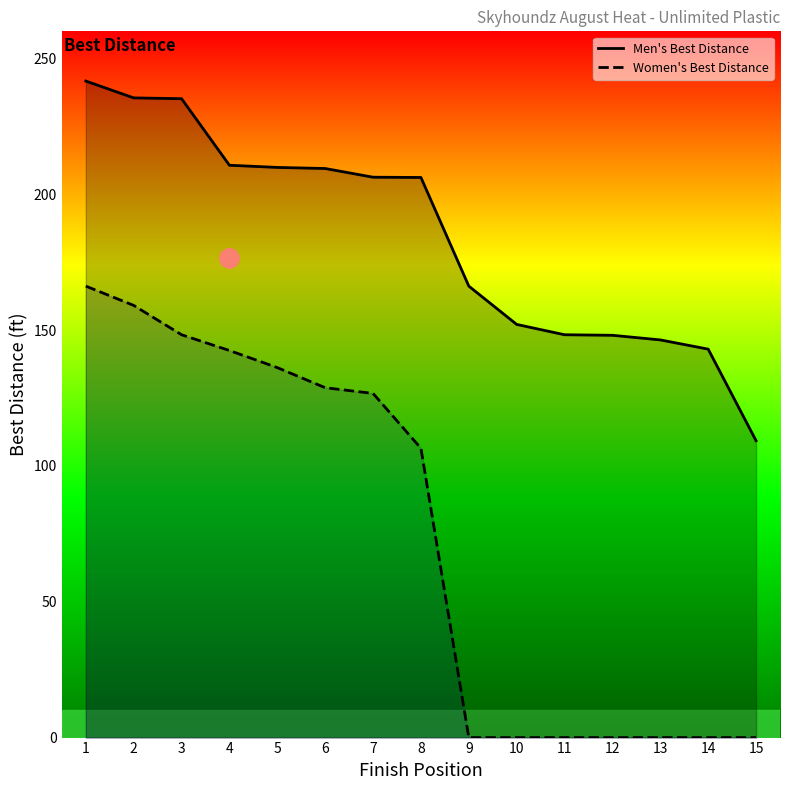

True or false: Women's Best Distance and Men's Best Distance intersect in this chart.

False